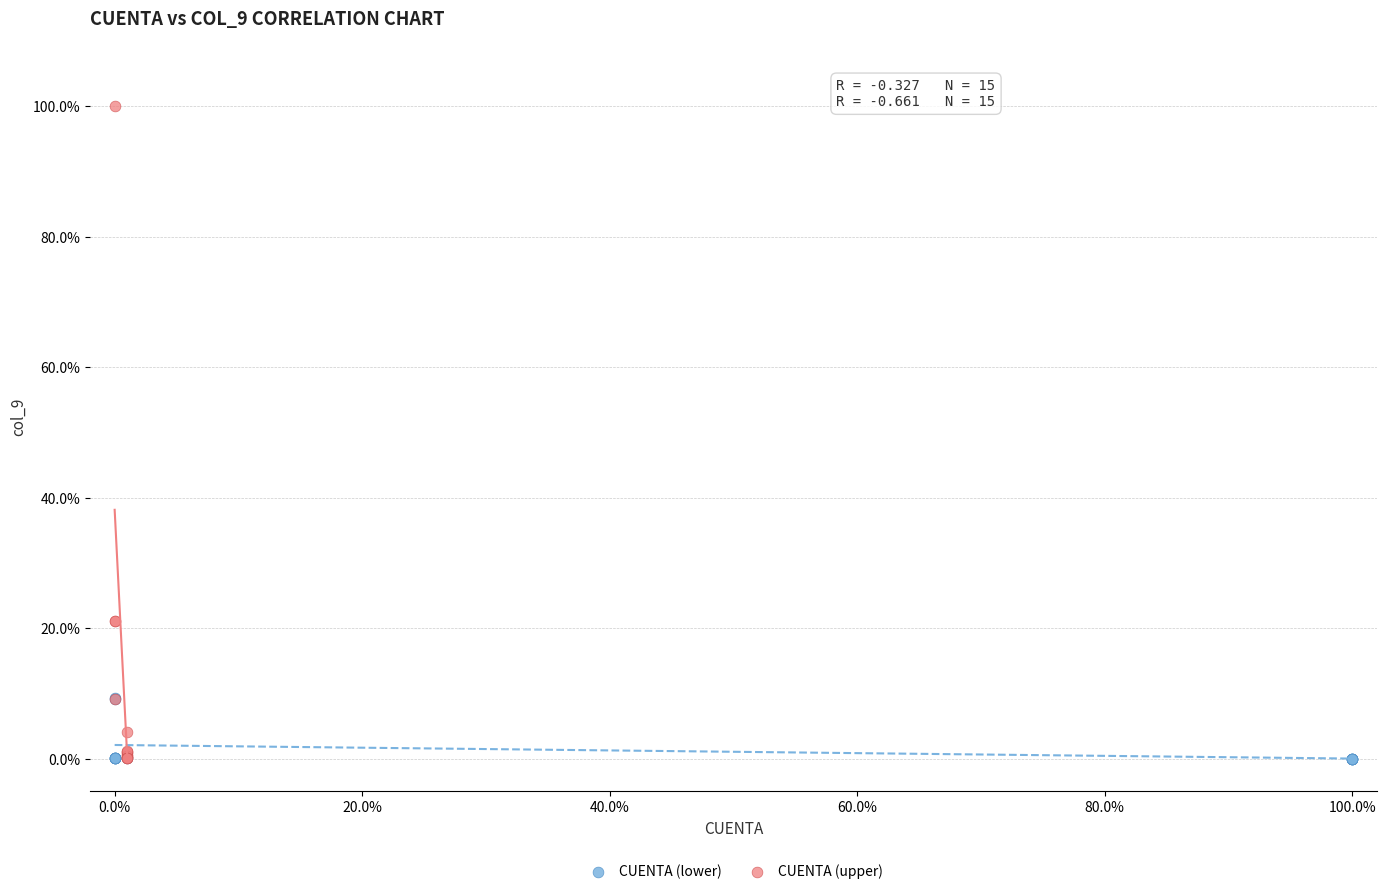

Which series has the widest spread of Y values?

CUENTA (upper)